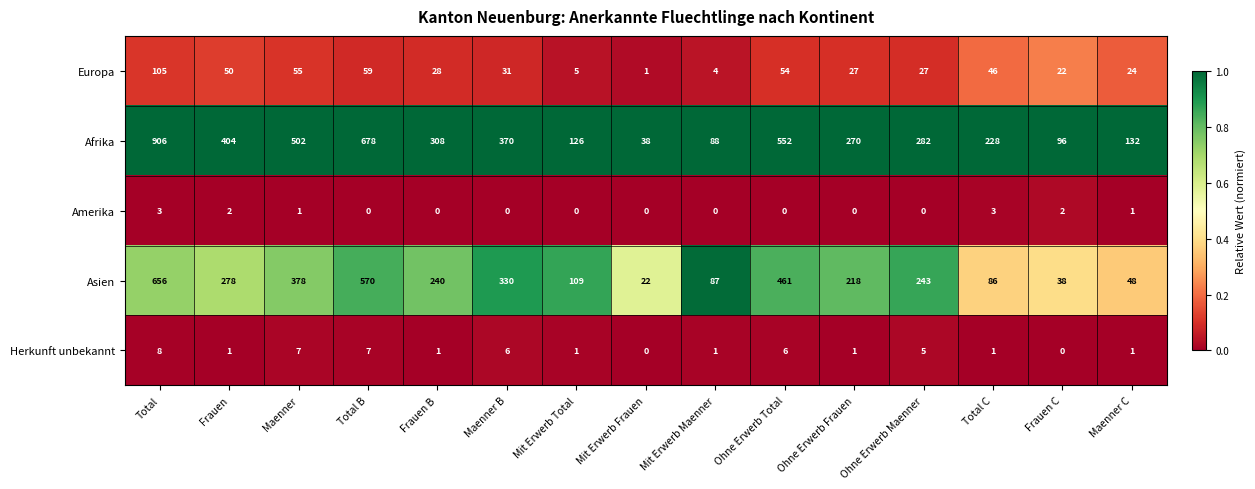

What is the total value across all series at Frauen?

735